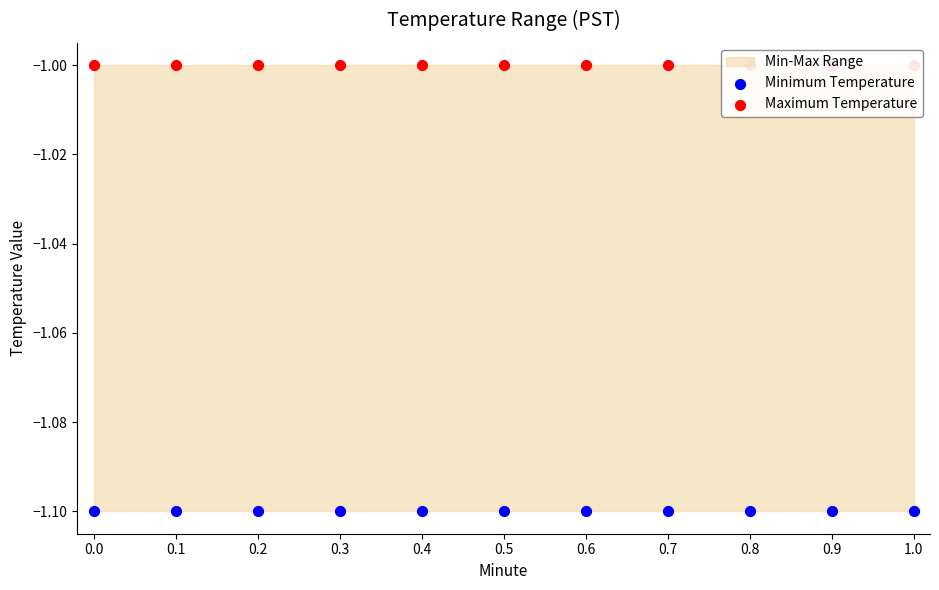

Which series has the widest spread of Y values?

Minimum Temperature